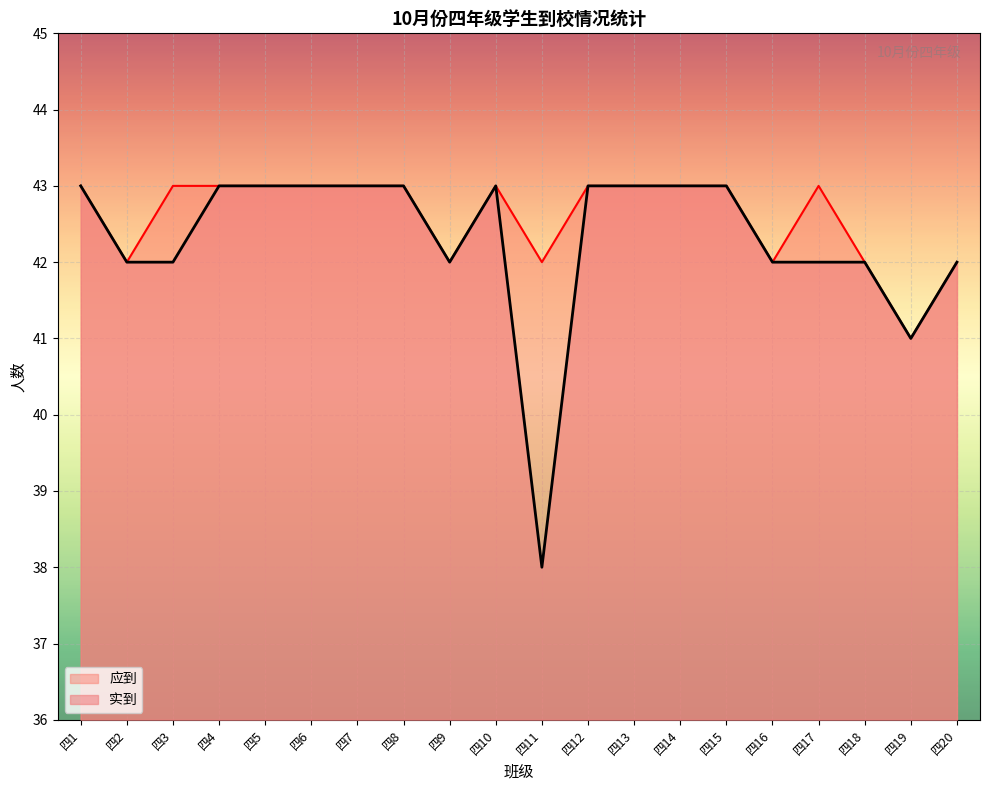

At which category does 应到 reach its first local peak?

四10